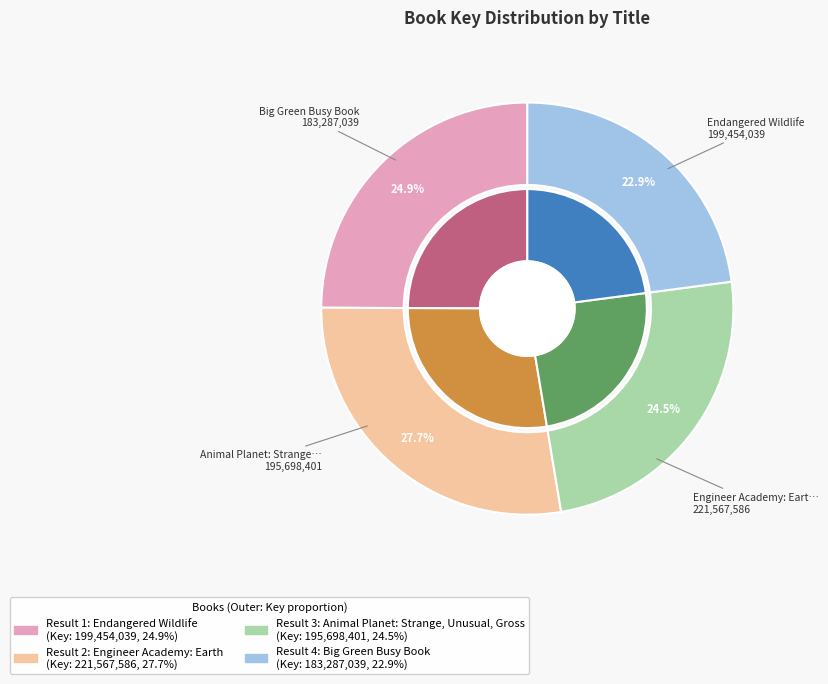

Rank the categories by value from highest to lowest.

Engineer Academy: Earth, Endangered Wildlife, Animal Planet: Strange, Unusual, Gross, Big Green Busy Book